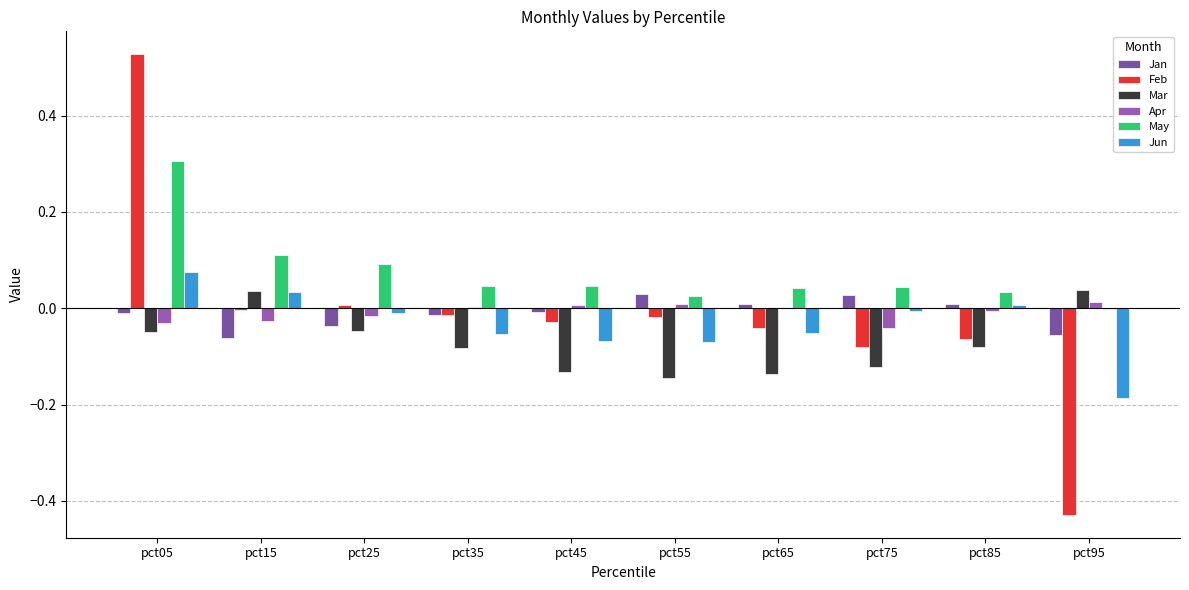

Reading right to left, extract all data points from this chart.

Jan: -0.1	0.0	0.0	0.0	0.0	-0.0	-0.0	-0.0	-0.1	-0.0
Feb: -0.4	-0.1	-0.1	-0.0	-0.0	-0.0	-0.0	0.0	-0.0	0.5
Mar: 0.0	-0.1	-0.1	-0.1	-0.1	-0.1	-0.1	-0.0	0.0	-0.0
Apr: 0.0	-0.0	-0.0	-0.0	0.0	0.0	0.0	-0.0	-0.0	-0.0
May: -0.0	0.0	0.0	0.0	0.0	0.0	0.0	0.1	0.1	0.3
Jun: -0.2	0.0	-0.0	-0.1	-0.1	-0.1	-0.1	-0.0	0.0	0.1